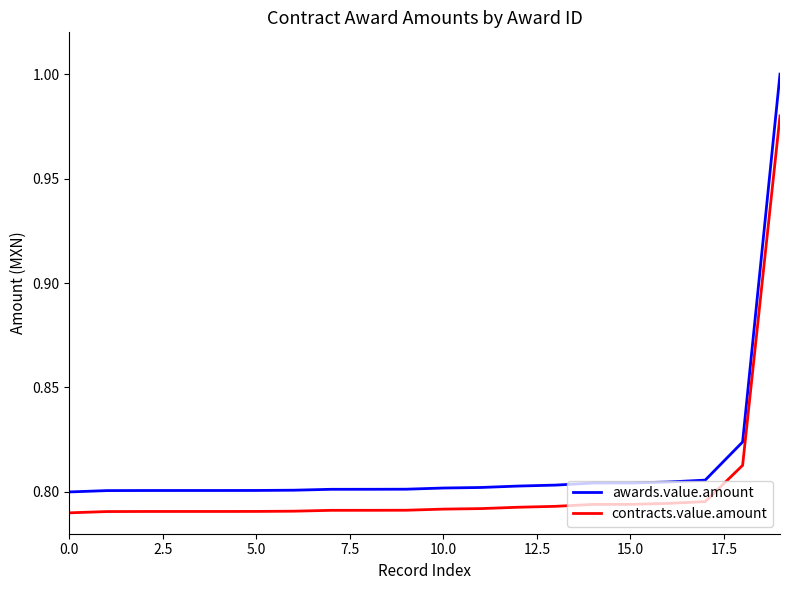

Rank the series by their maximum value, from lowest to highest.

contracts.value.amount, awards.value.amount